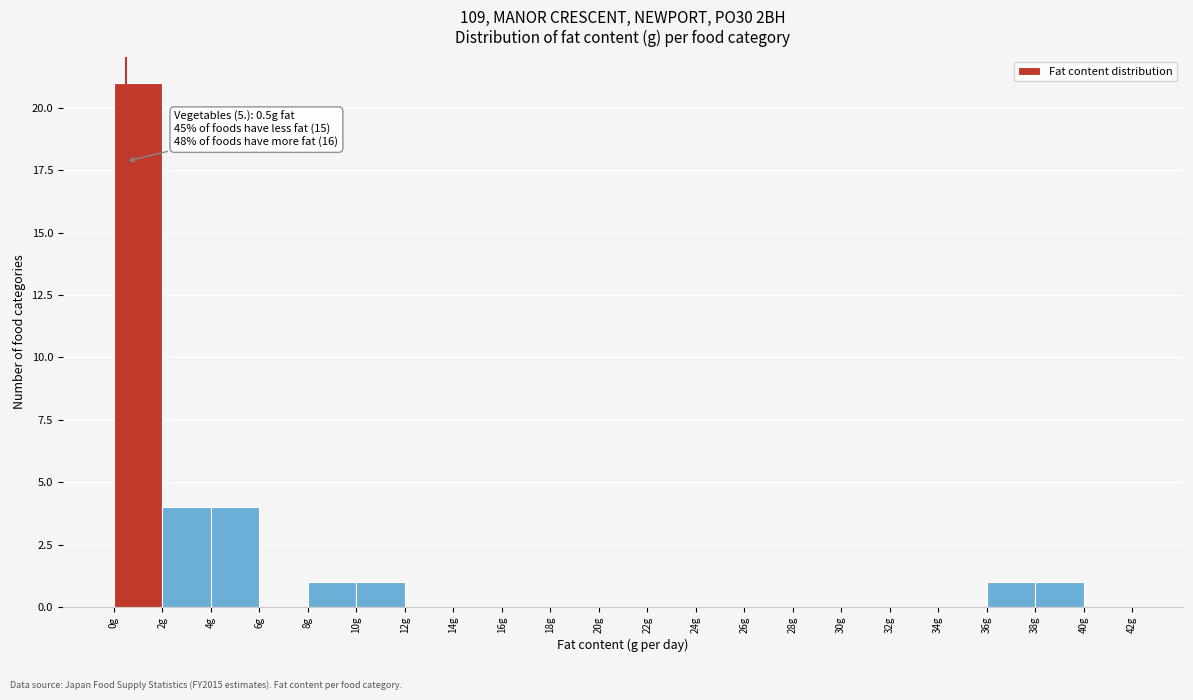

Which range on the x-axis has the tallest bar?

0 to 2